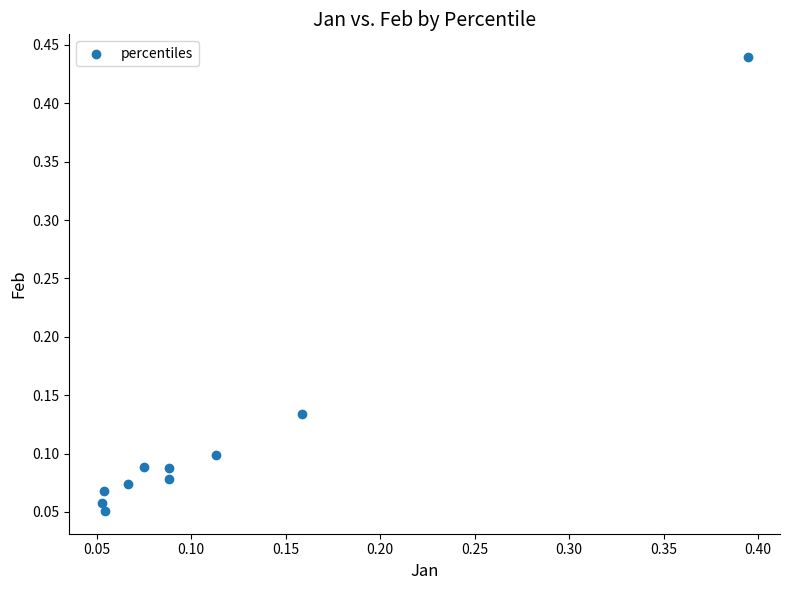

What is the range of X values (max minus min)?

0.3